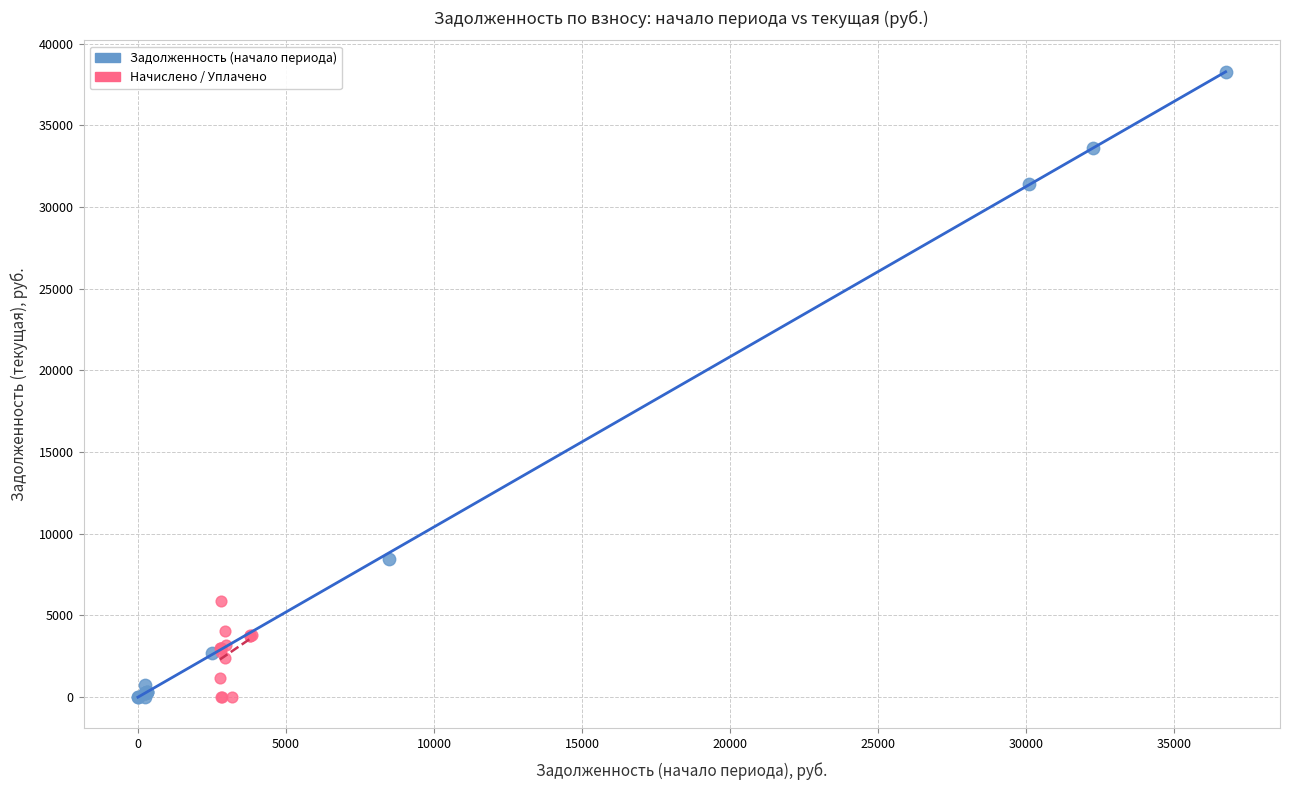

Which series has the largest Y range (max minus min)?

Задолженность (начало периода)